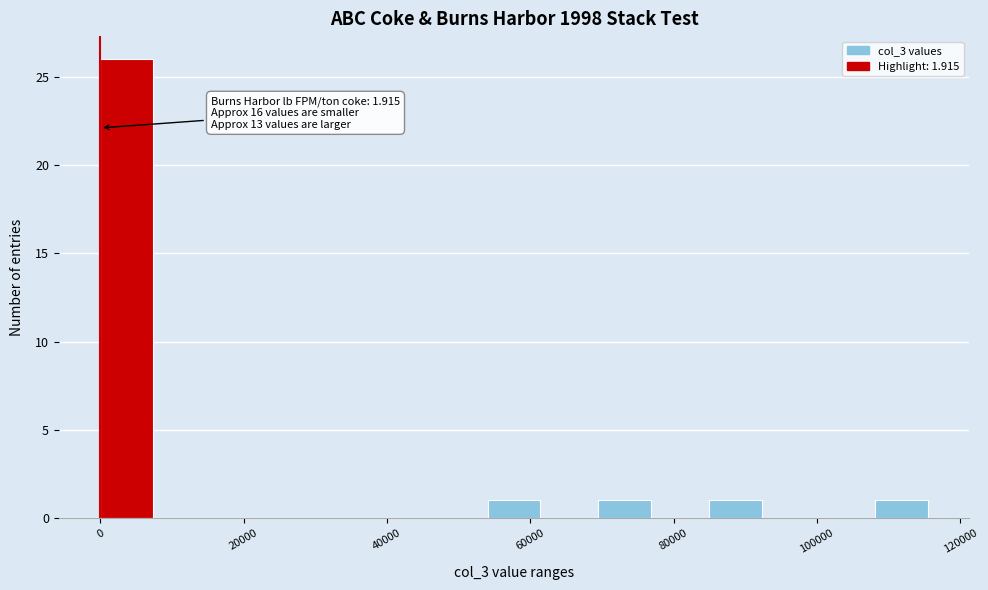

Around what value on the x-axis is the tallest bar? Give the approximate position of its centre, as read against the axis.

4000